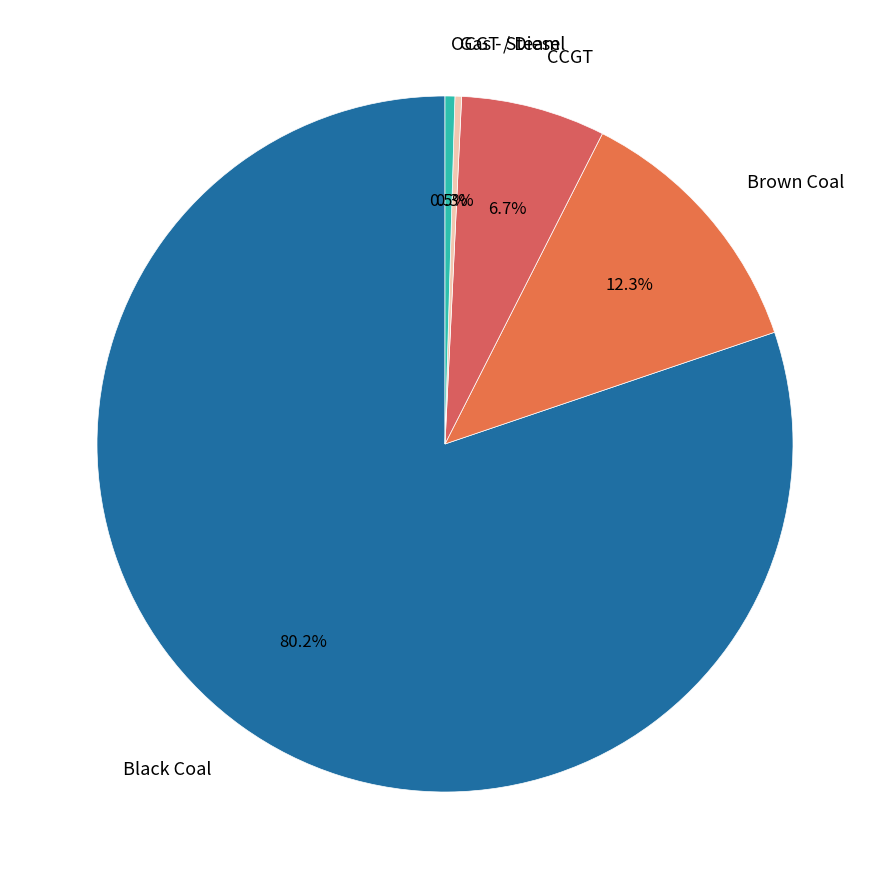

Is the sum of OCGT / Diesel and Gas - Steam greater than half?

No